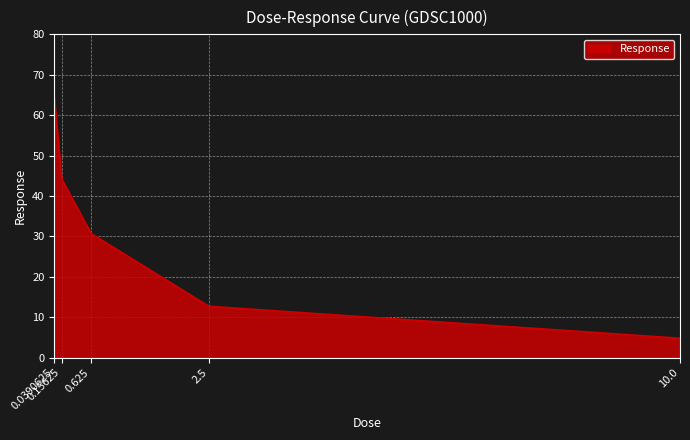

What is the difference between the values at 0.0390625 and 2.5?

51.8